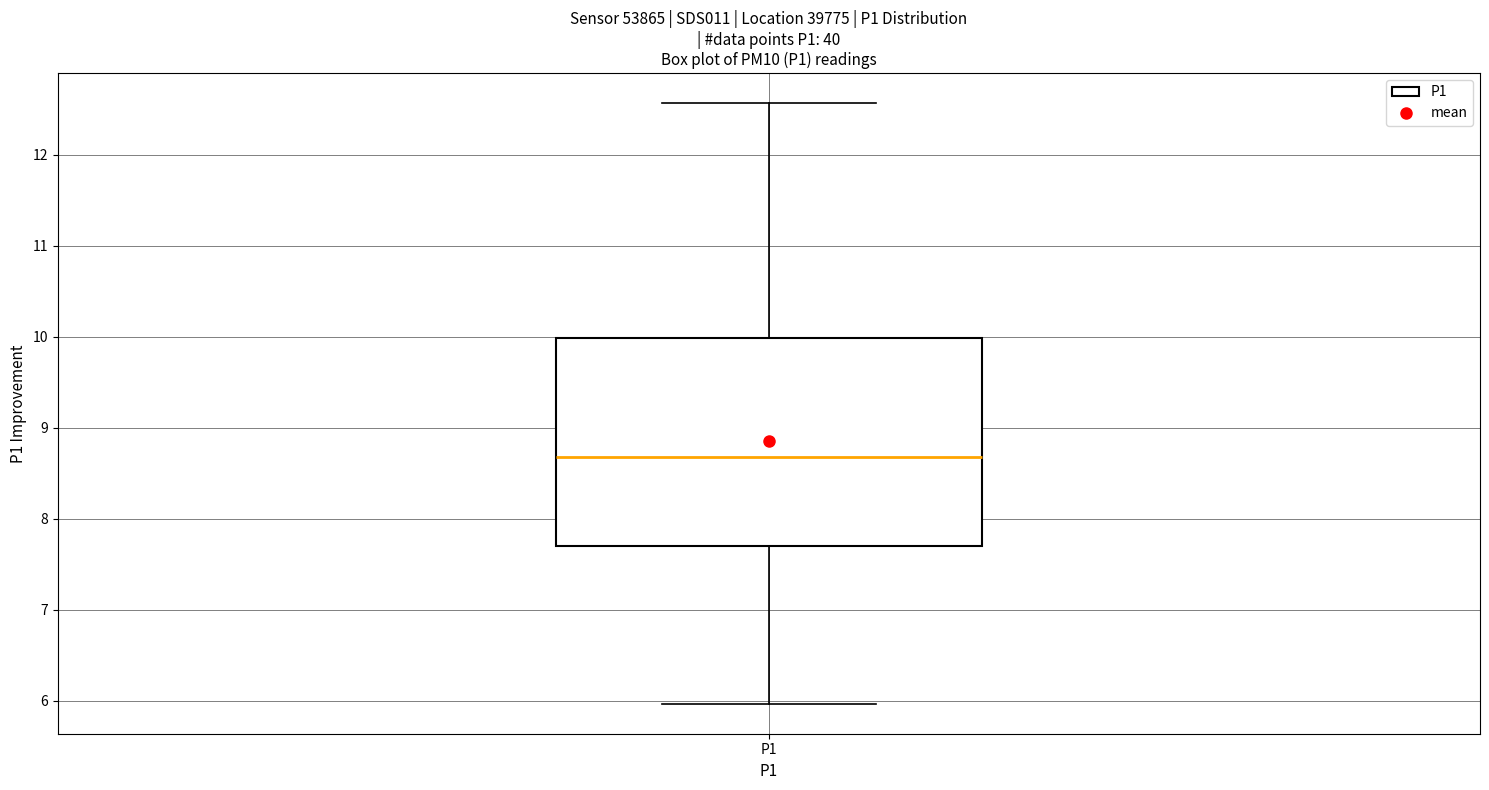

Where does the median line of the box for P1 sit on the y-axis? The values are not printed on the chart, so give them approximately, as read against the axis.

8.7